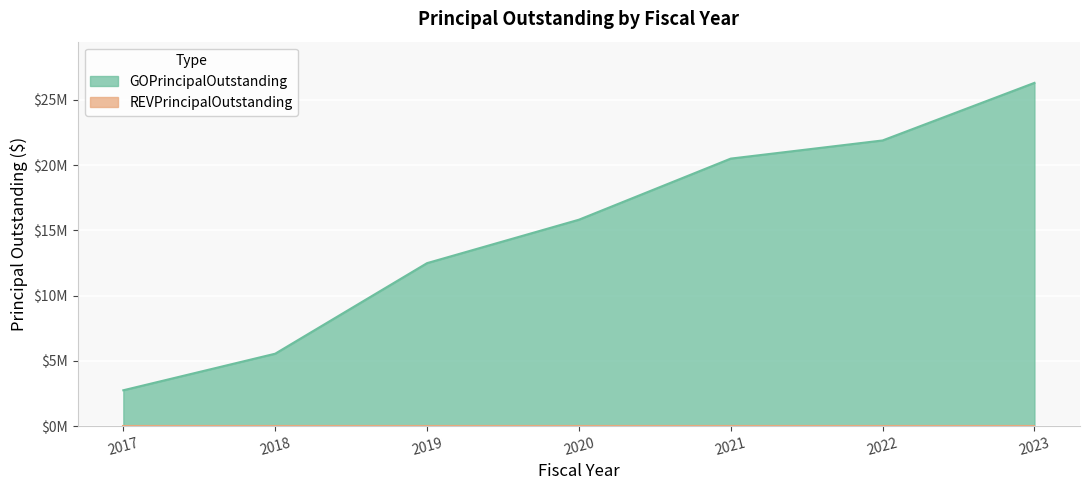

Where is the data nearest to the value 14520000?

2020